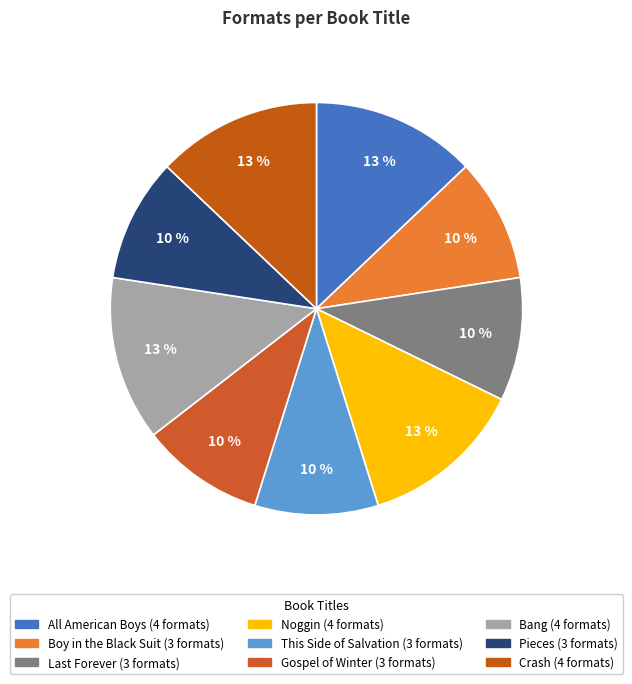

To the nearest percent, what is the difference between the largest and smallest slice percentages?

3%